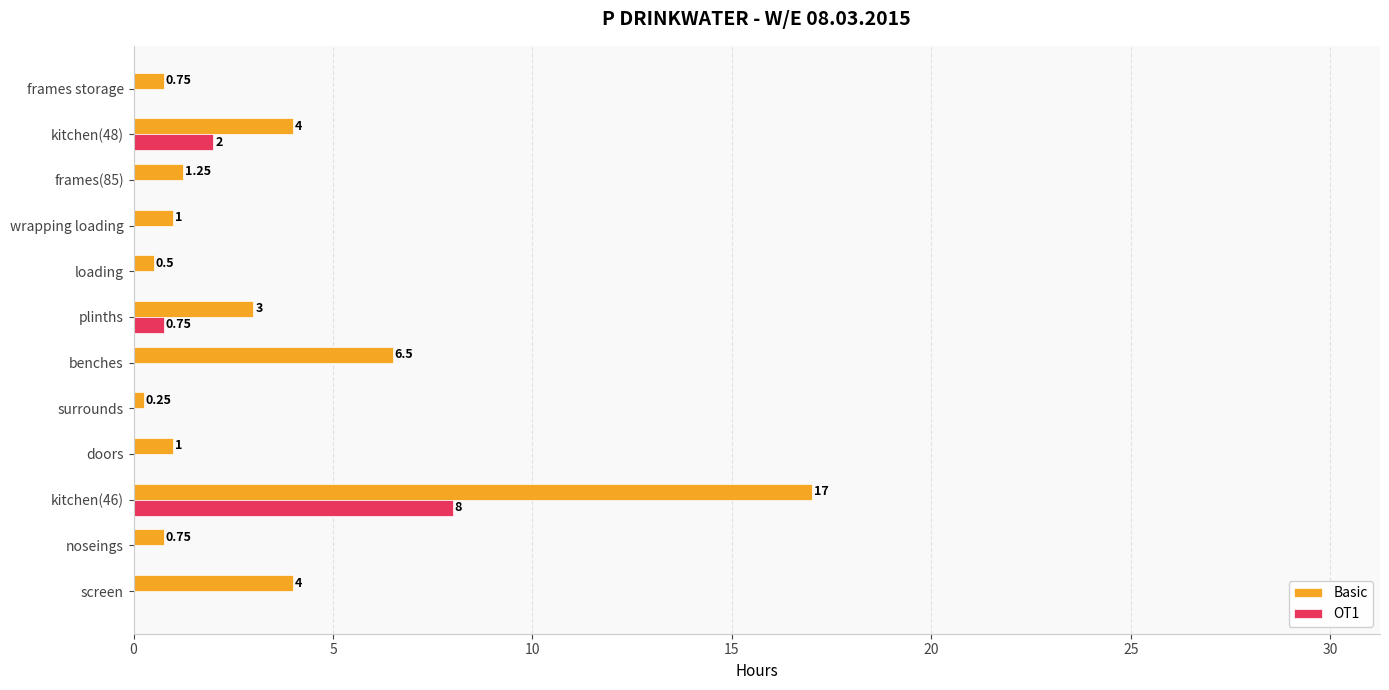

What is the sum of the Basic values at screen and plinths?

7.0